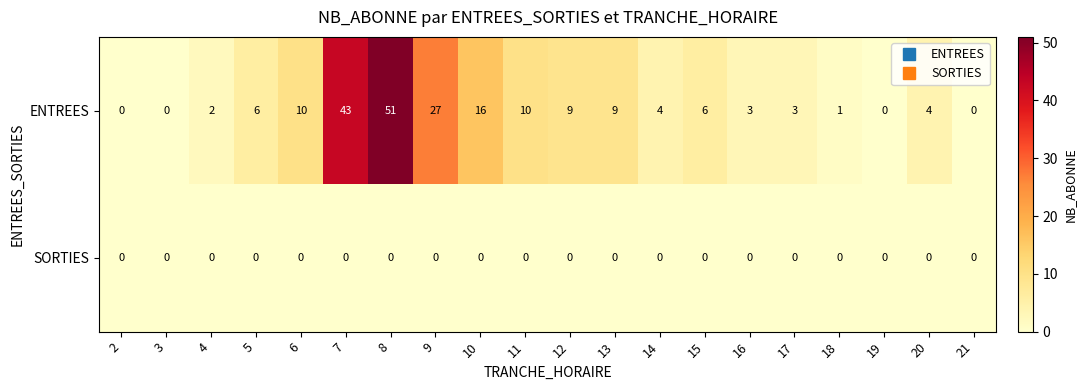

What value does the ENTREES series have at 16, to the nearest 5?

5